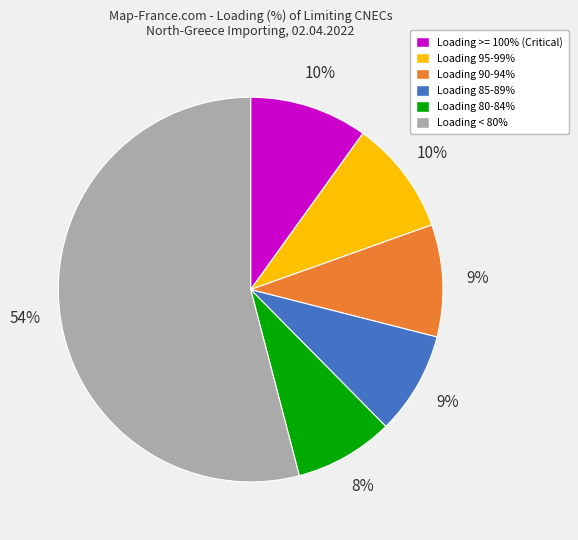

To the nearest percent, what is the average slice percentage?

17%